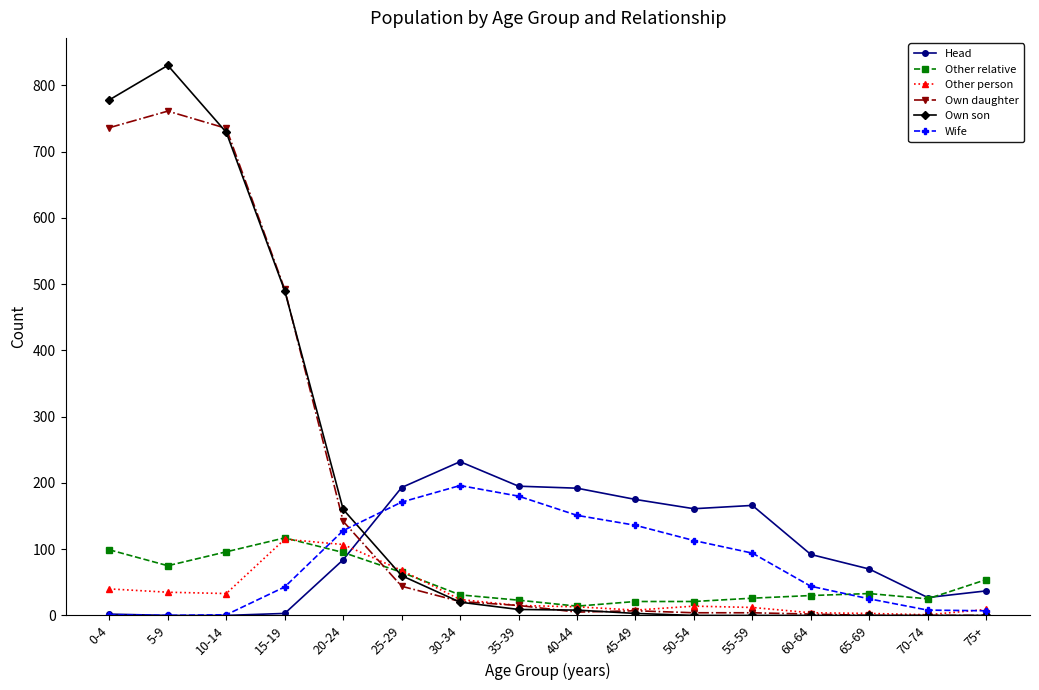

How many lines are shown in the chart?

6